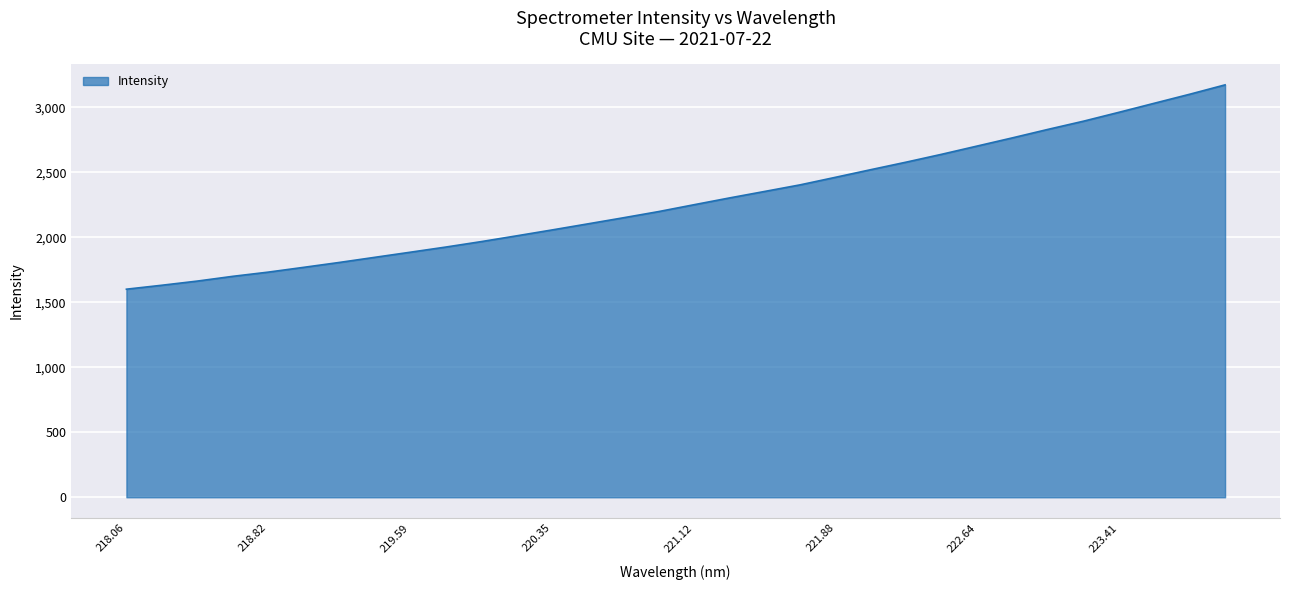

Reading left to right, what are all the values shown in this chart?

1600.8	1631.2	1663.2	1699.8	1732.1	1769.0	1806.5	1845.9	1885.1	1924.8	1966.7	2011.3	2056.5	2102.9	2149.6	2197.5	2250.3	2302.5	2352.8	2403.4	2461.7	2520.6	2578.5	2638.9	2702.1	2765.4	2830.4	2893.2	2961.5	3031.1	3100.5	3172.6